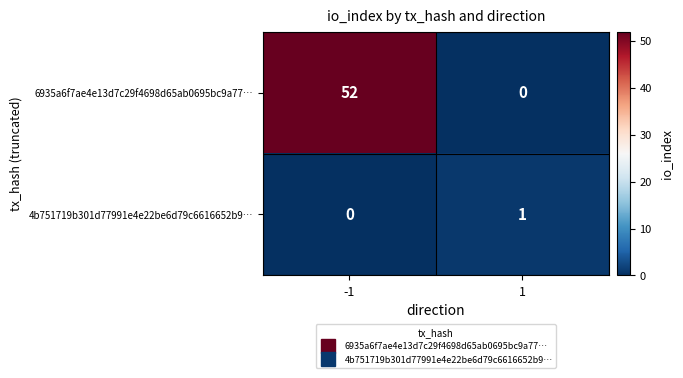

How many categories are shown in the chart?

2